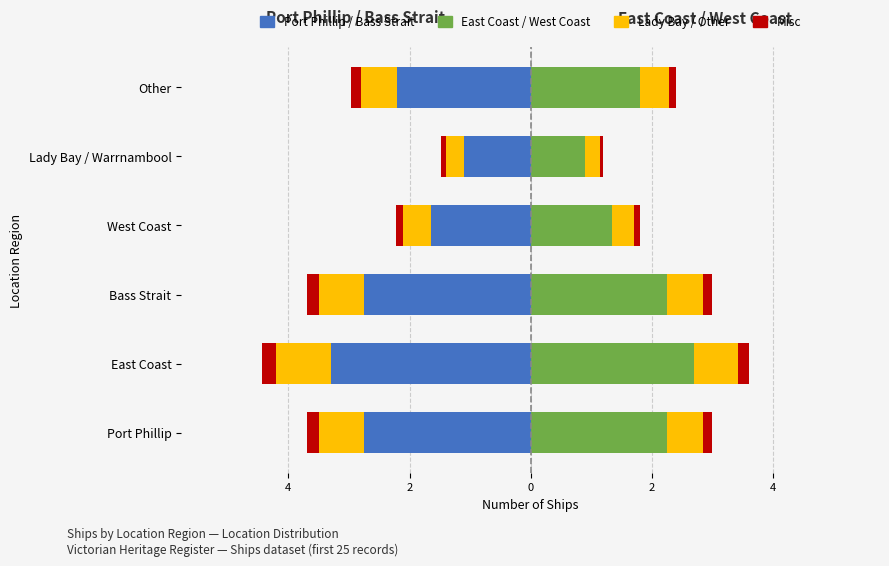

What is the sum of all East Coast / West Coast values?

11.2